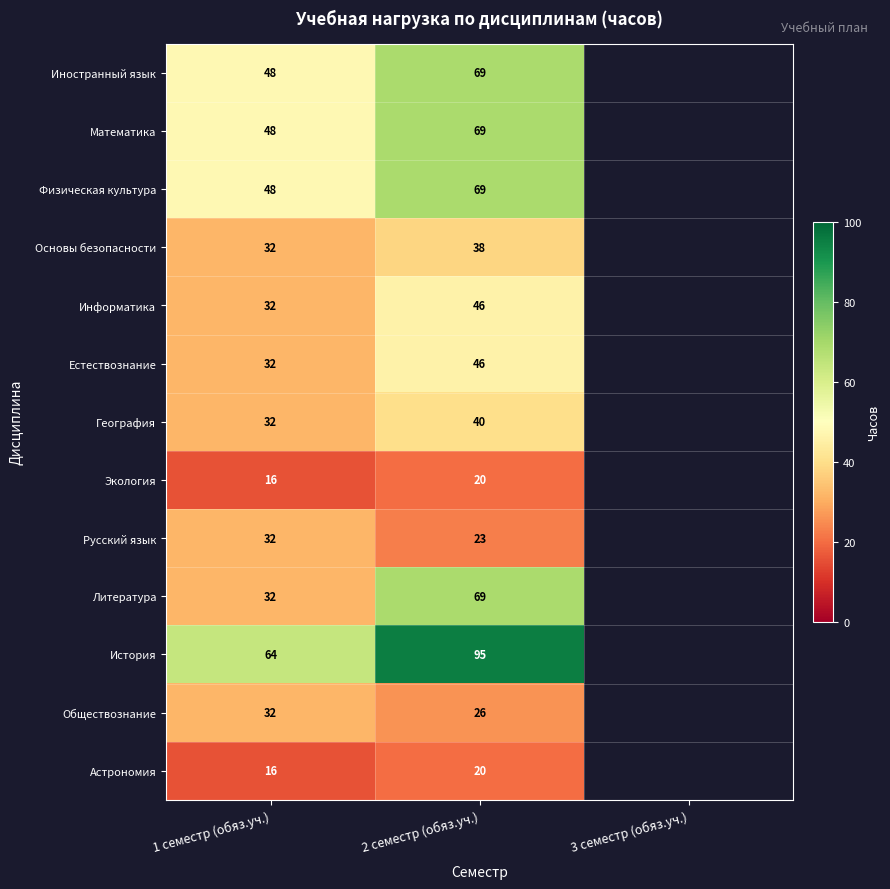

At which category is the sum across all series the highest?

2 семестр (обяз.уч.)